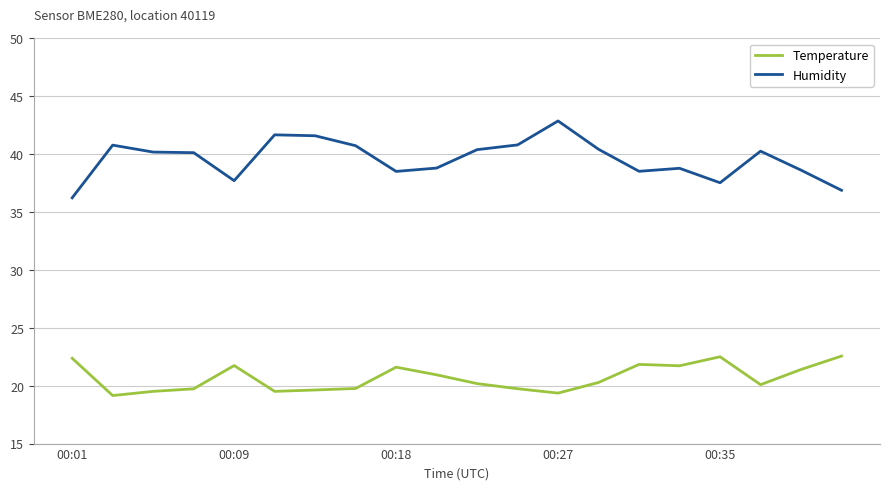

Which series has the largest total across all categories?

Humidity